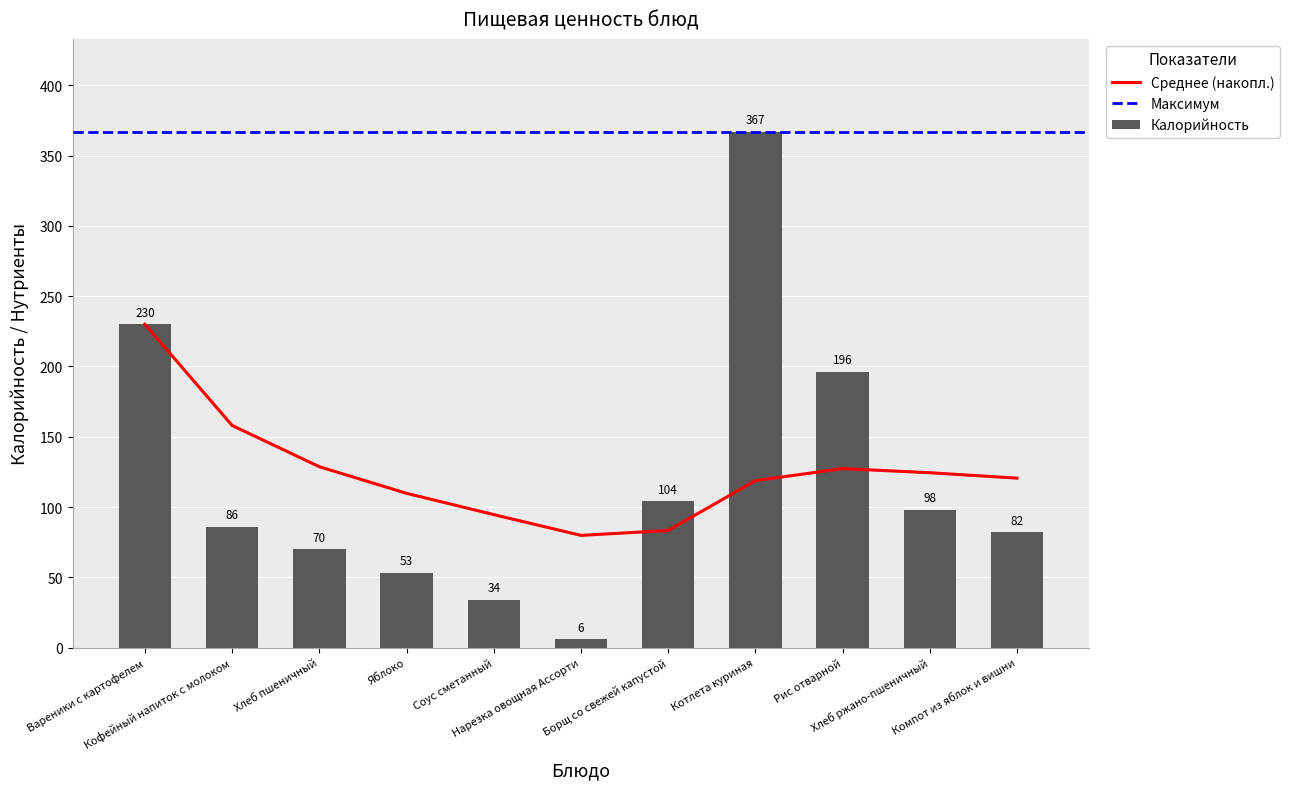

What is the average value of the Калорийность series?

121